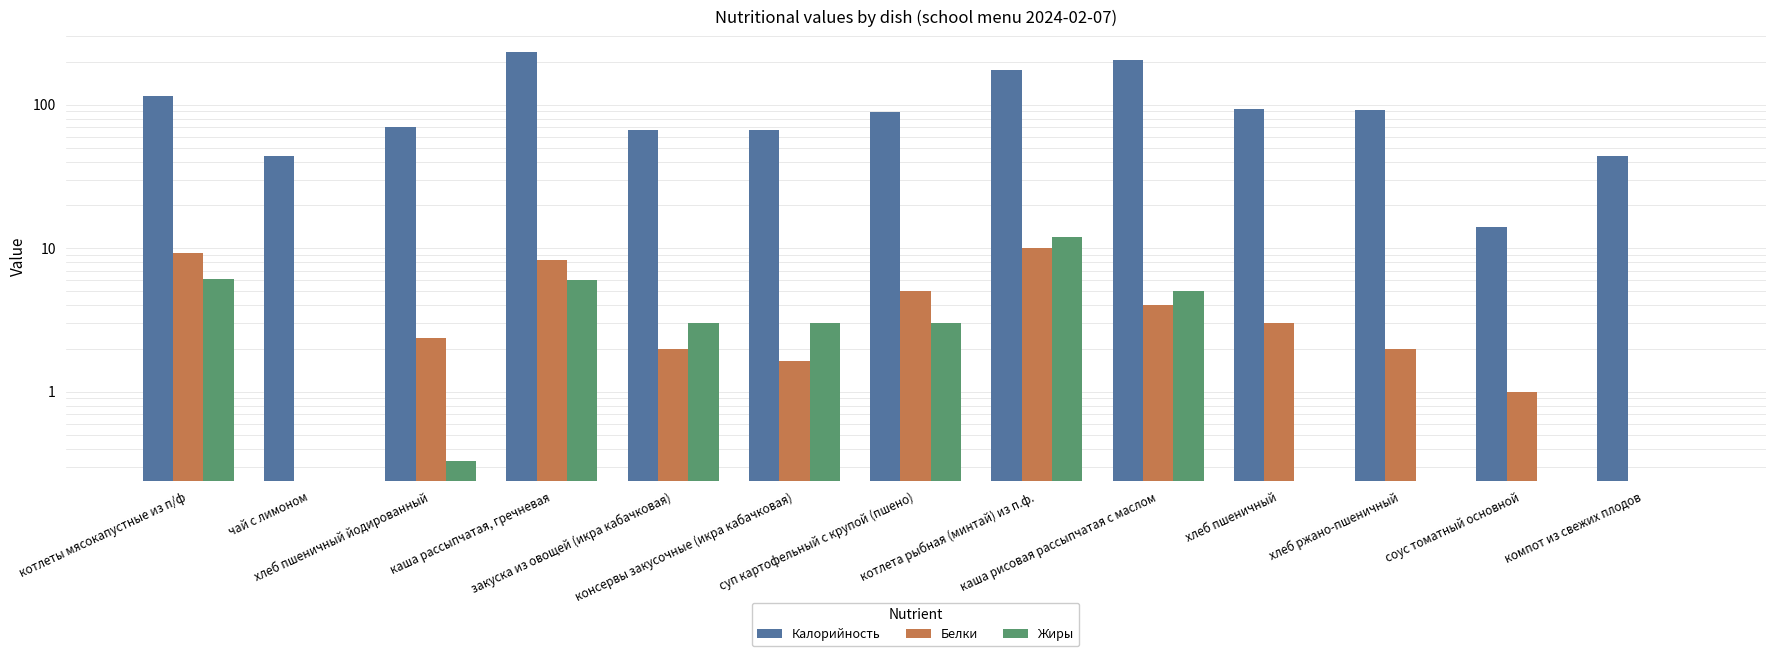

At how many categories does at least one series exceed 117?

3